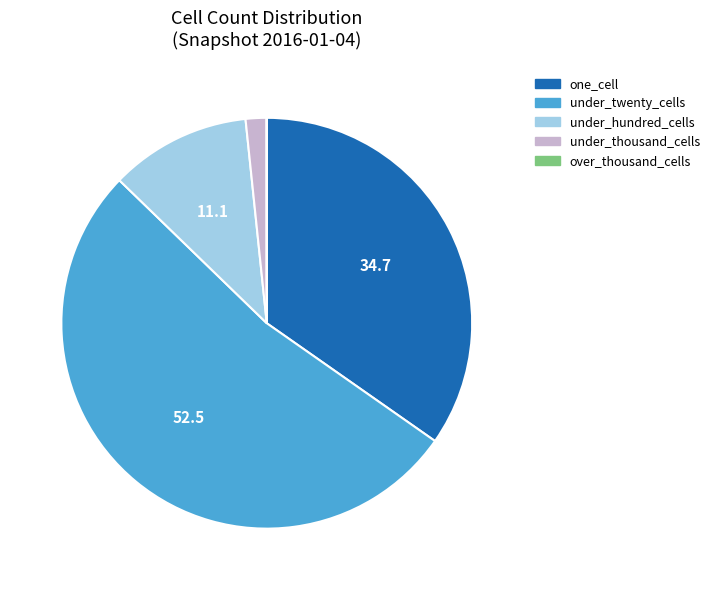

Approximately how many times larger is the value at under_twenty_cells compared to one_cell?

1.5